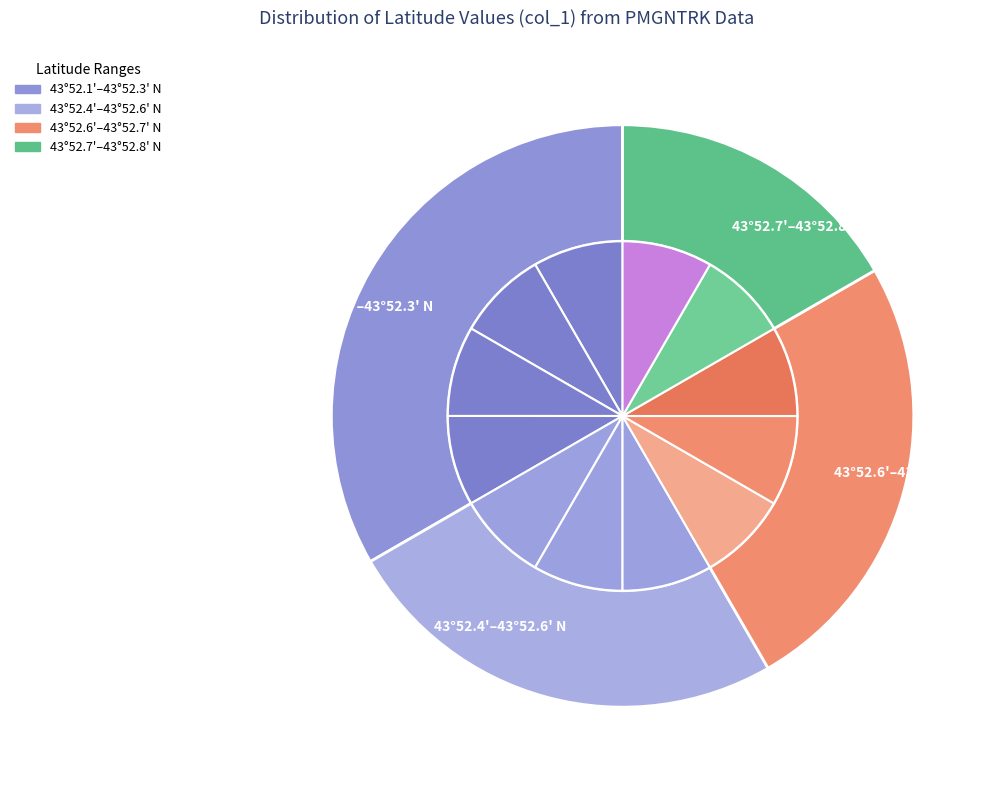

Rank the categories by value from lowest to highest.

4352.122, 4352.174, 4352.244, 4352.304, 4352.342, 4352.481, 4352.536, 4352.585, 4352.634, 4352.696, 4352.749, 4352.802